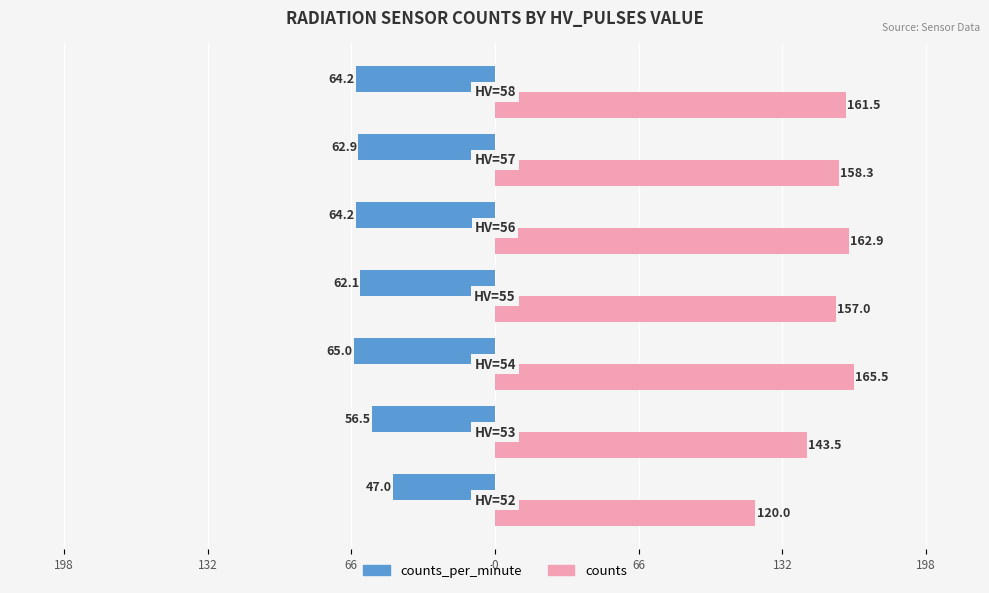

What are all the series names shown in the legend?

counts_per_minute, counts